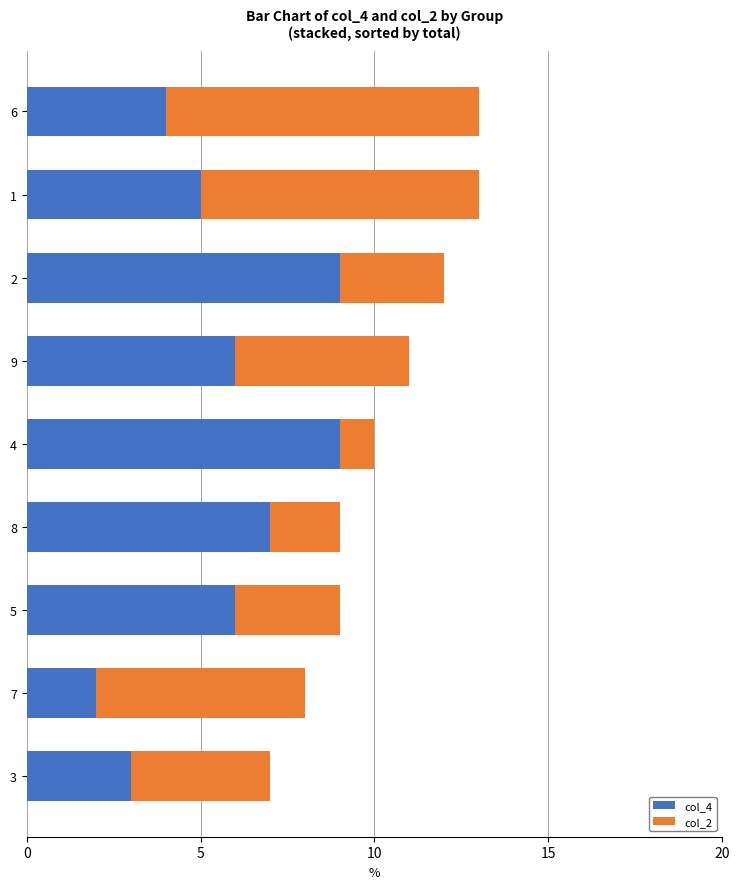

How many data points in col_4 are less than 6?

4